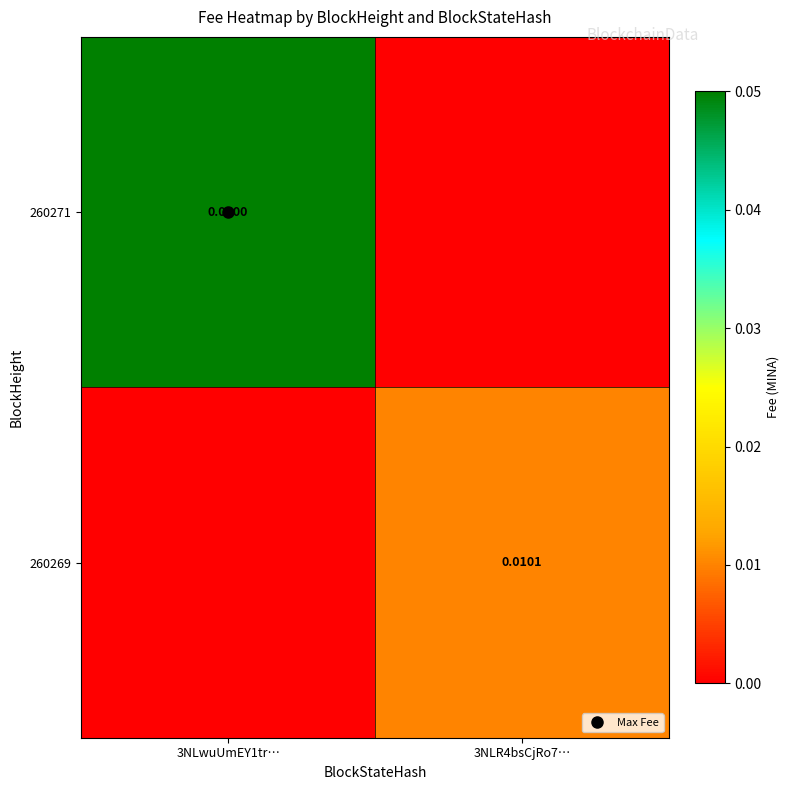

The 260269 series shows 0.0 at 3NLR4bsCjRo7…. True or false?

True